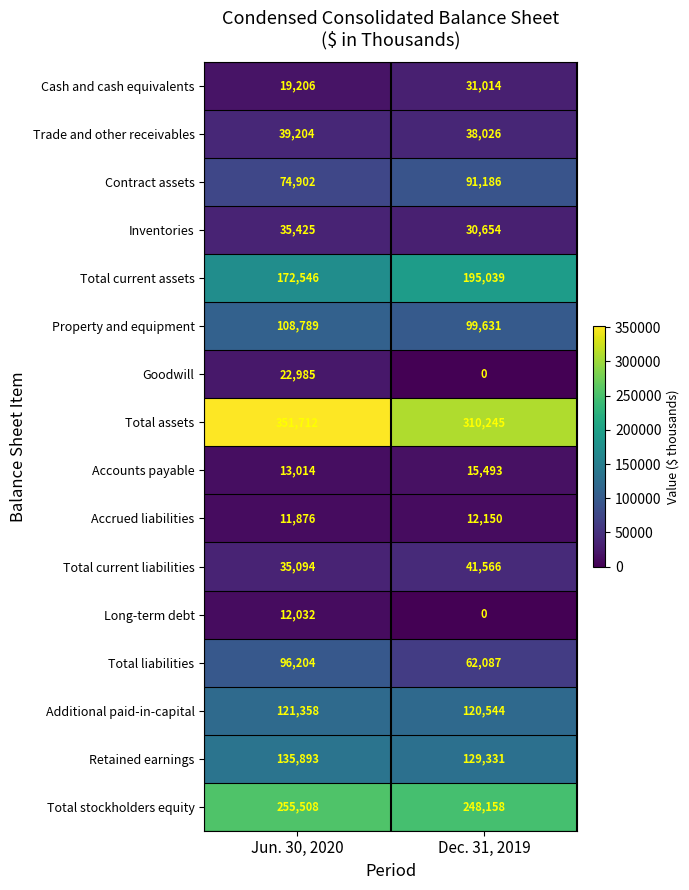

What is the difference between the maximum and minimum values in the Total liabilities series?

34117